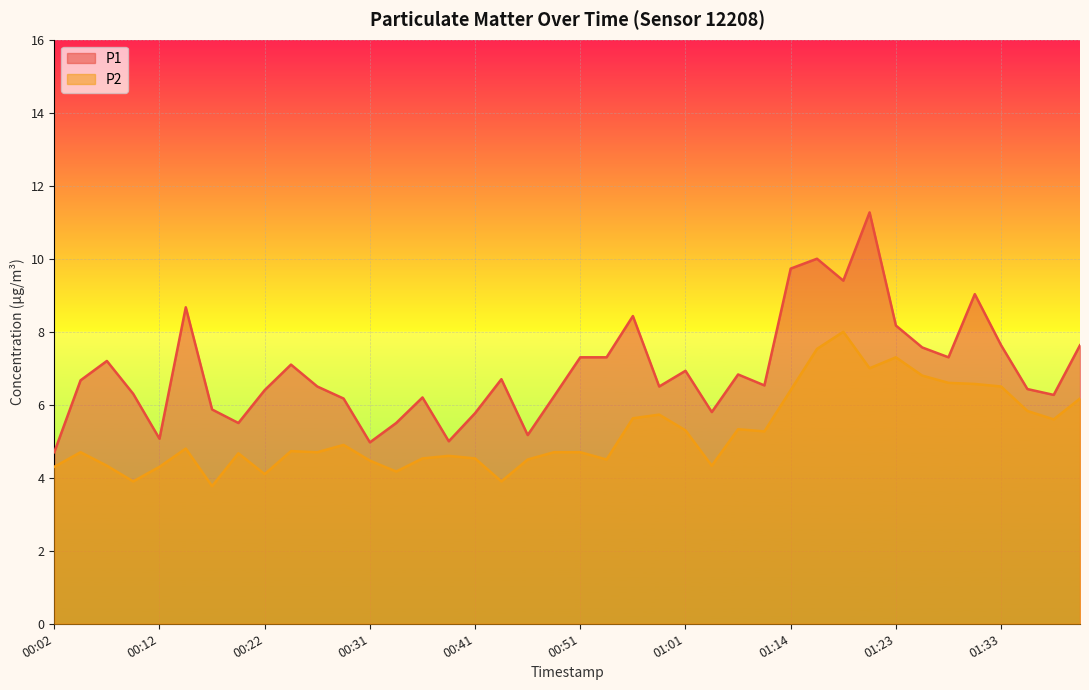

Rank the series by their average value, from lowest to highest.

P2, P1